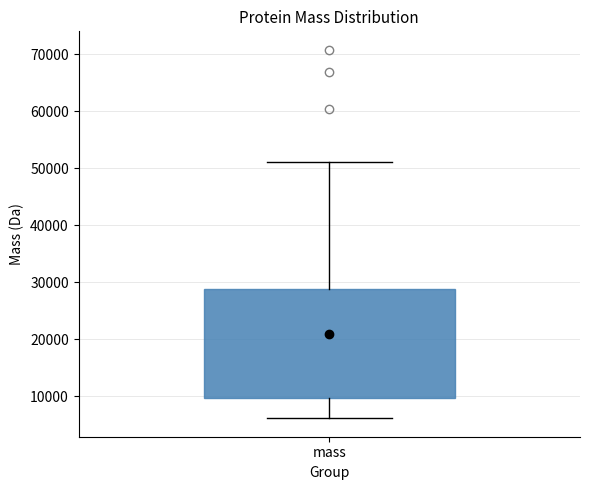

Transcribe this box plot: give where the median line is, the range the box spans, and where the two whiskers end, as read against the y-axis. The values are not printed on the chart, so give them approximately, as read against the axis.

median 13000, box 10000 to 29000, whiskers 6000 to 51000